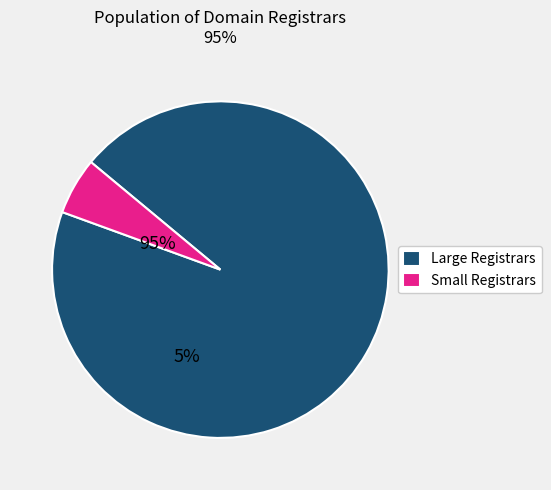

Rank the categories by value from lowest to highest.

Small Registrars, Large Registrars